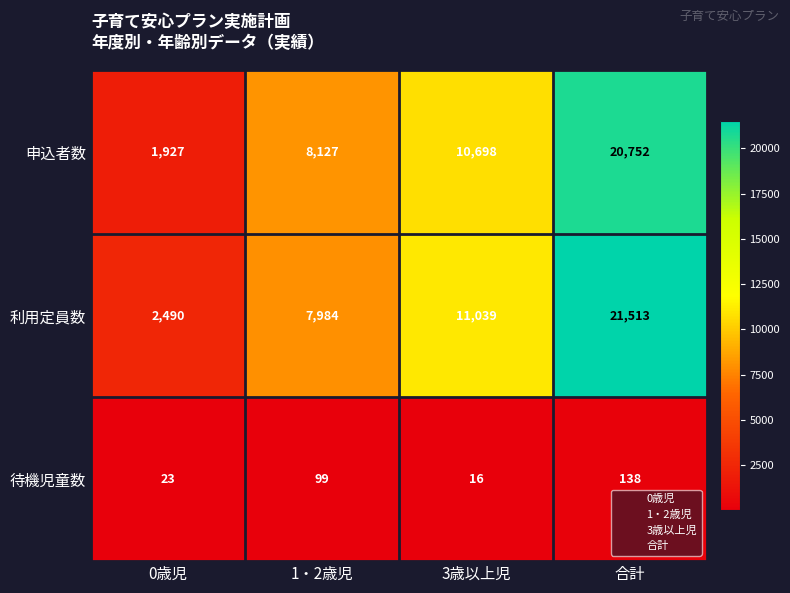

Which series changed the most between 0歳児 and 3歳以上児?

申込者数